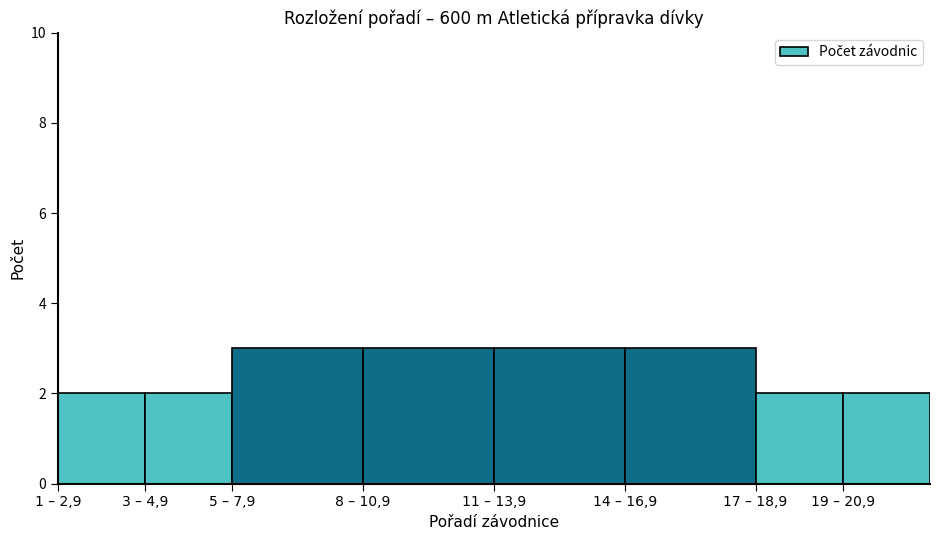

Reading right to left, transcribe all the data shown in this chart.

19 – 20,9=2	17 – 18,9=2	14 – 16,9=3	11 – 13,9=3	8 – 10,9=3	5 – 7,9=3	3 – 4,9=2	1 – 2,9=2